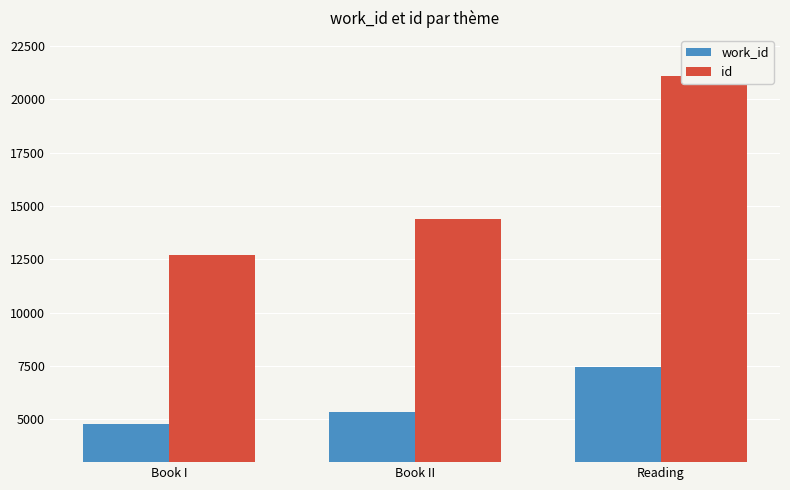

What is the value of the id bar at the 1st from the left?

12719